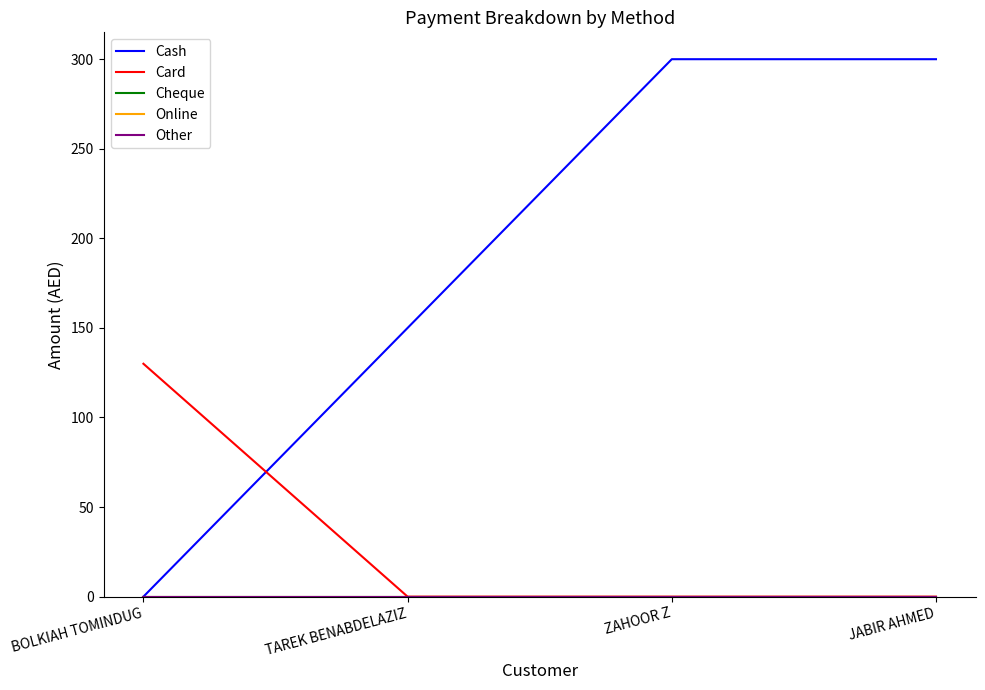

What is the label of the 1st point from the left?

BOLKIAH TOMINDUG